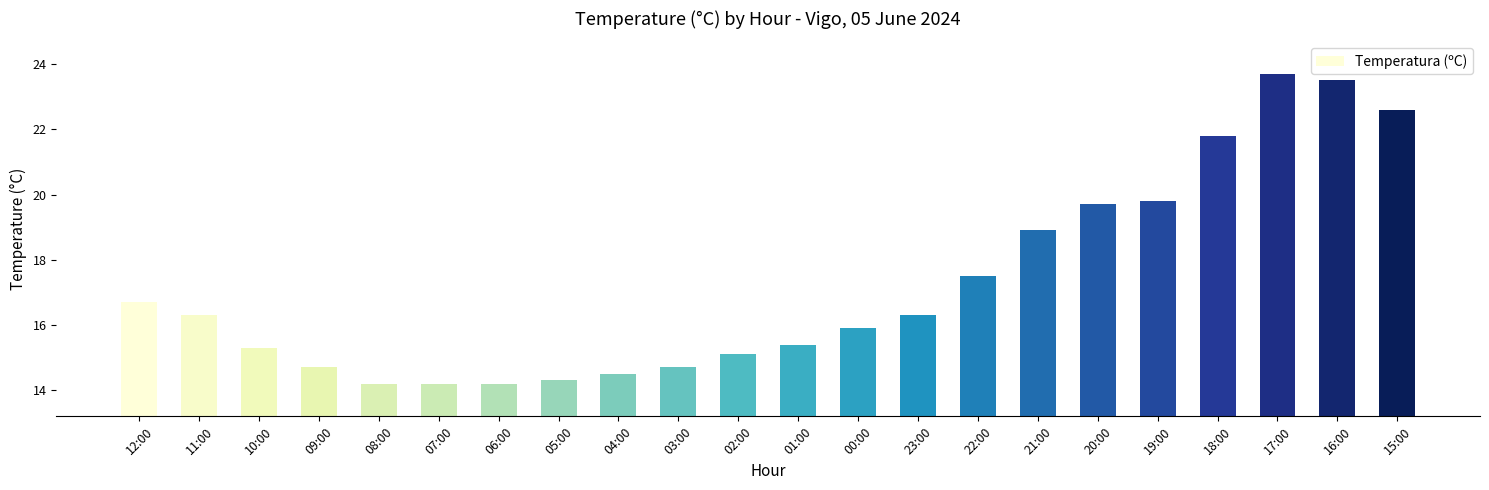

What is the minimum value shown in the chart?

14.2